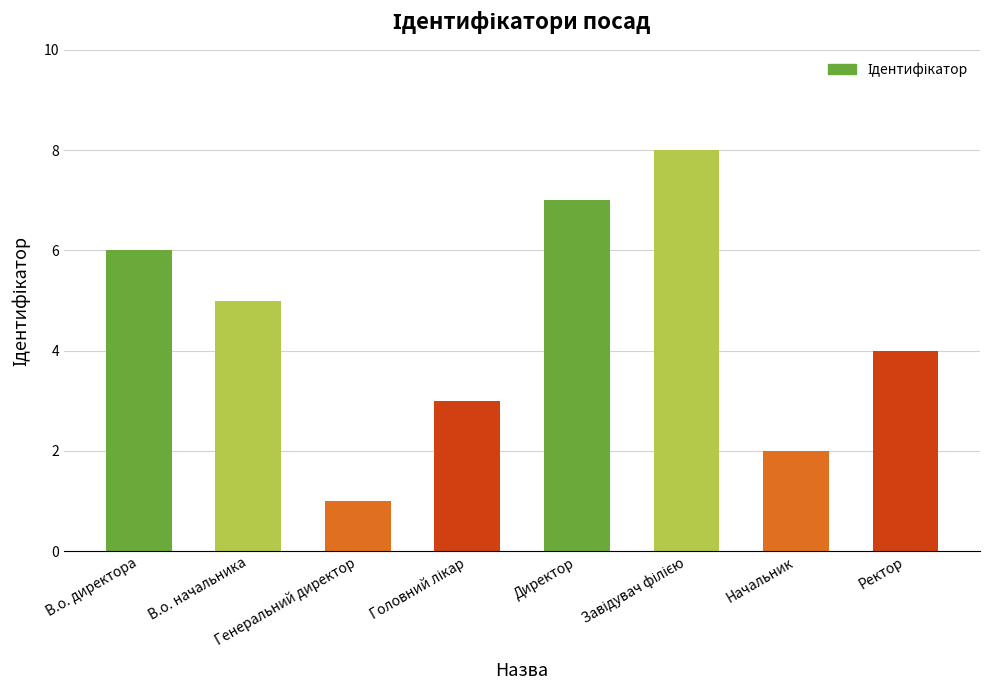

What is the maximum value shown in the chart?

8